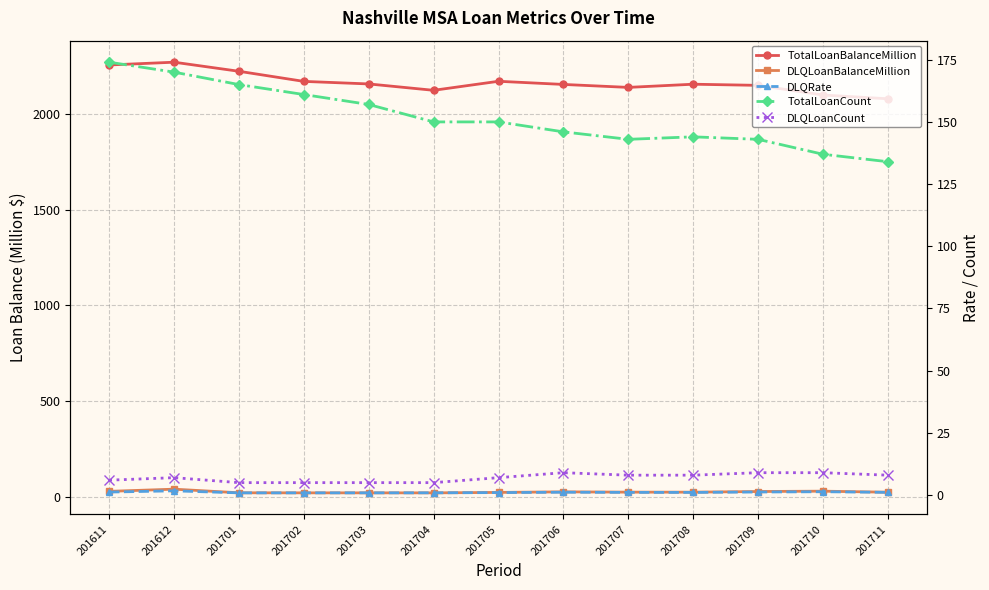

What is the difference between the DLQRate values at 201705 and 201708?

0.1